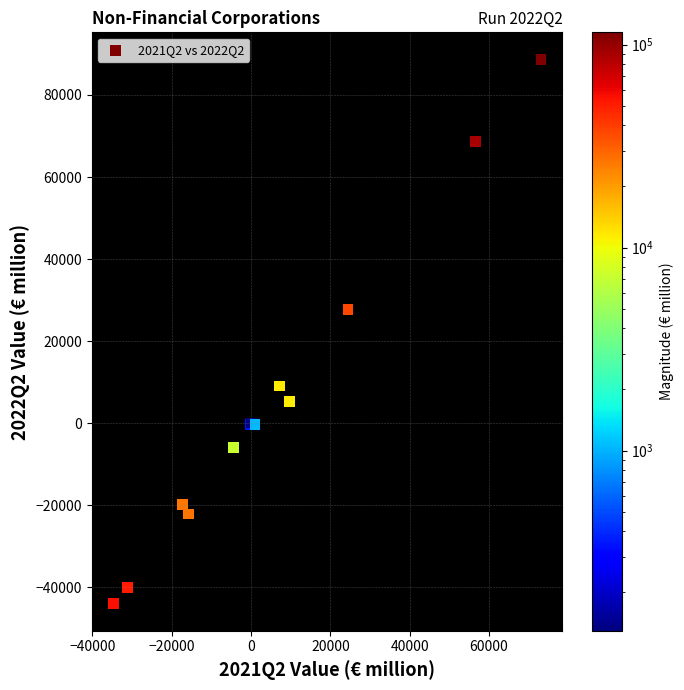

What Y value in the scatter plot is closest to 22339?

27664.2